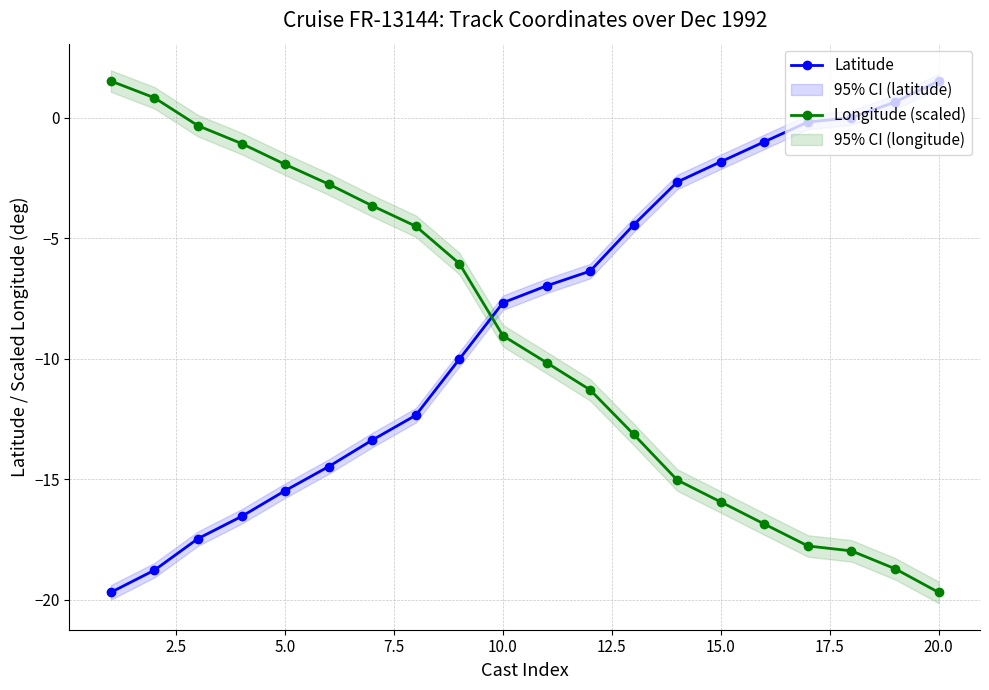

After their last crossing, which series has the higher values: Latitude or Longitude (scaled)?

Latitude